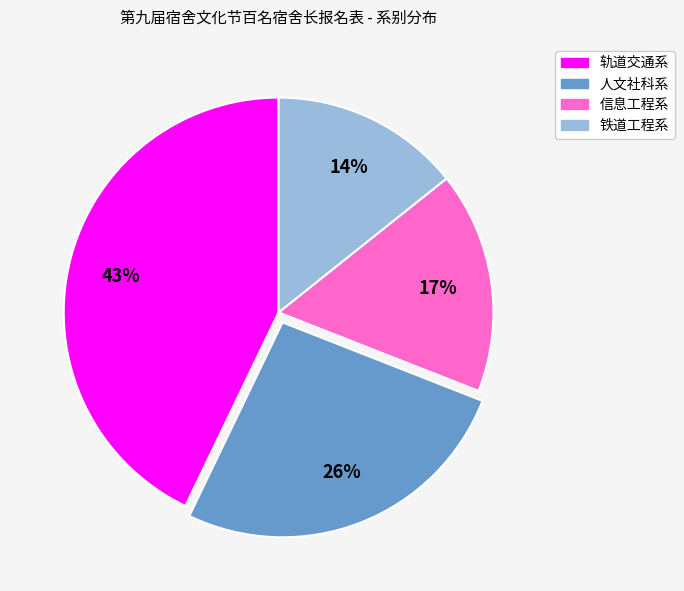

Is there any slice that represents more than half of the pie?

No